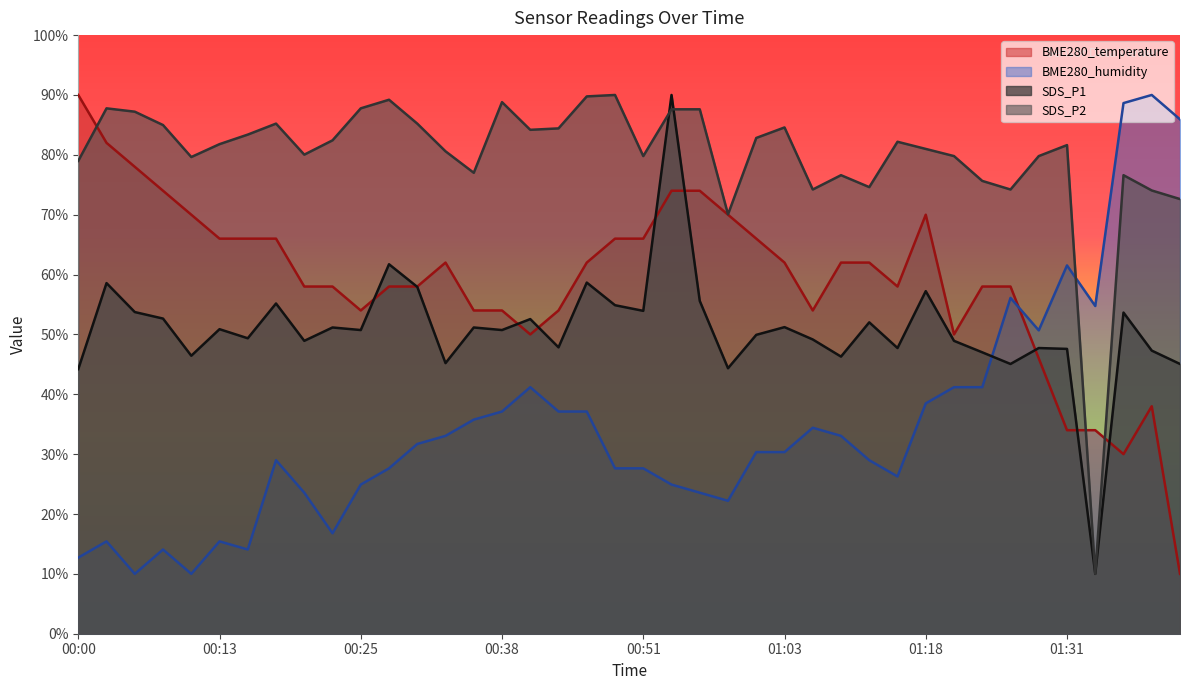

What is the smallest value displayed?

10.0